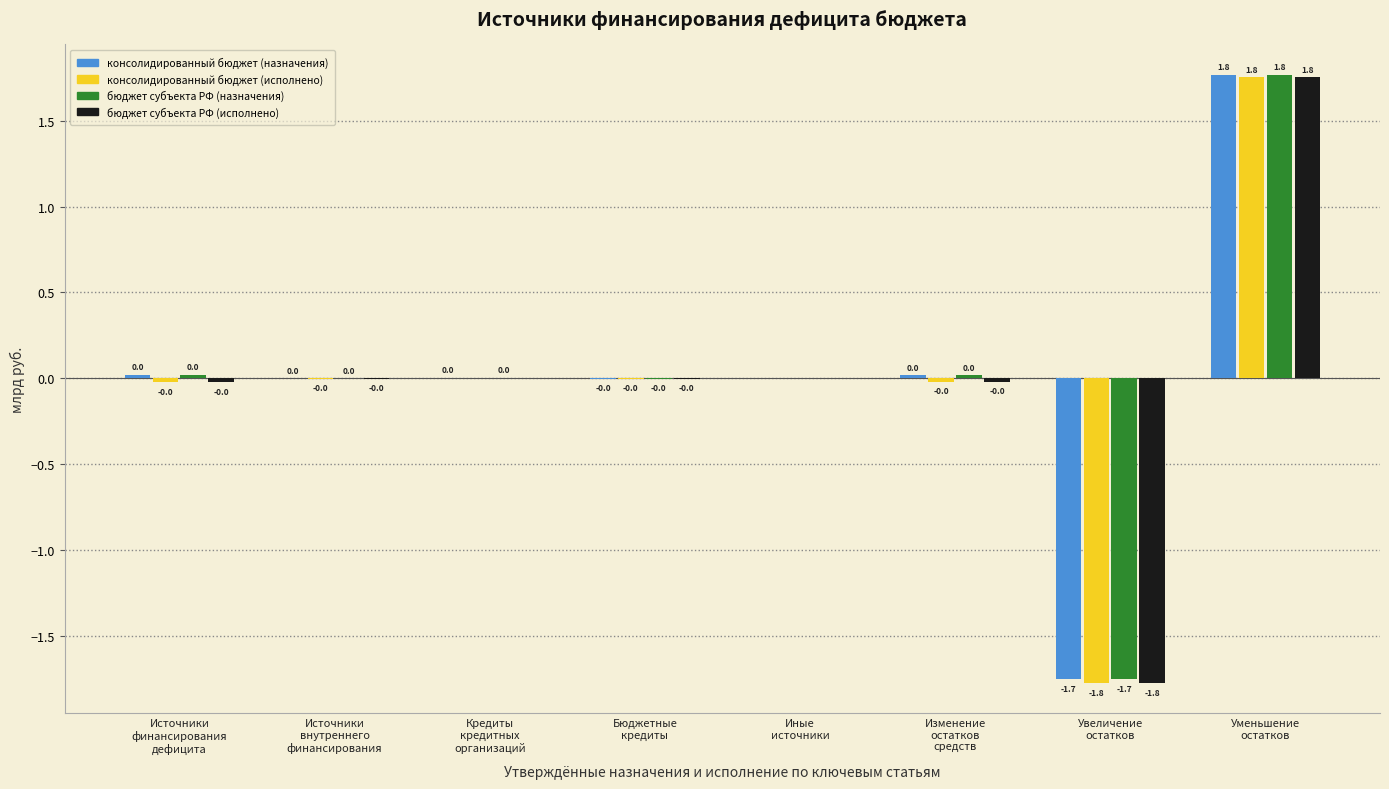

What is the highest value of the консолидированный бюджет (назначения) series?

1.8